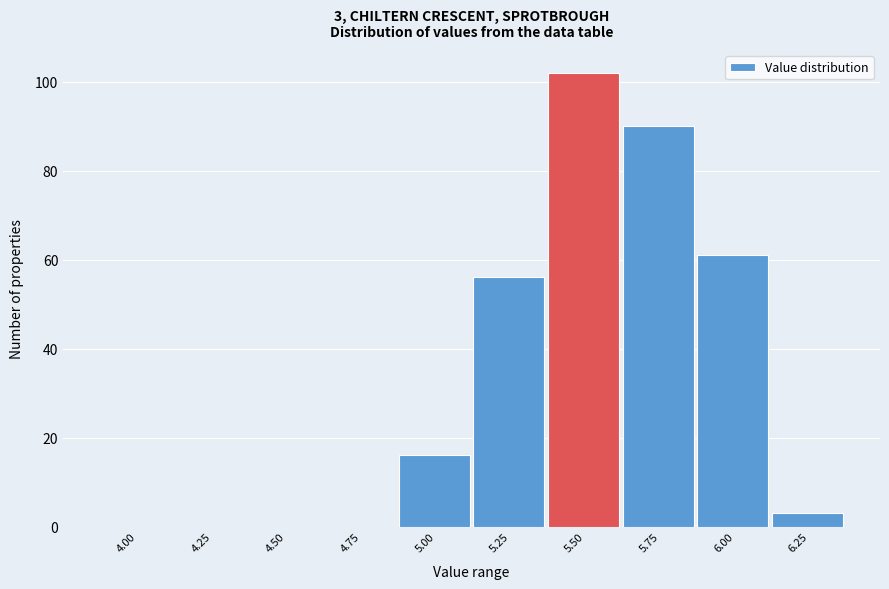

Reading left to right, list all the values displayed in this chart.

4.00=0	4.25=0	4.50=0	4.75=0	5.00=16	5.25=56	5.50=102	5.75=90	6.00=61	6.25=3